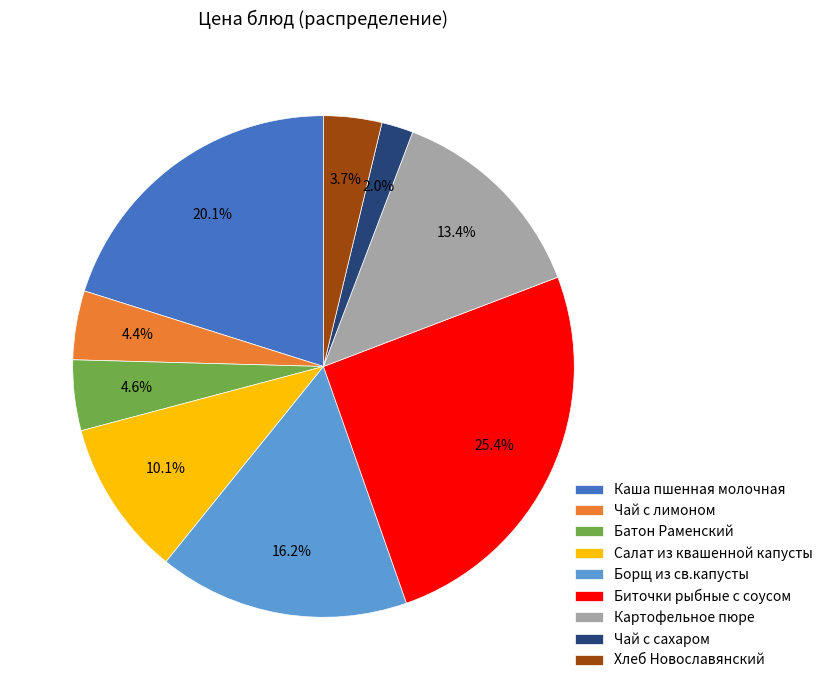

Which category has the smallest portion of the pie?

Чай с сахаром